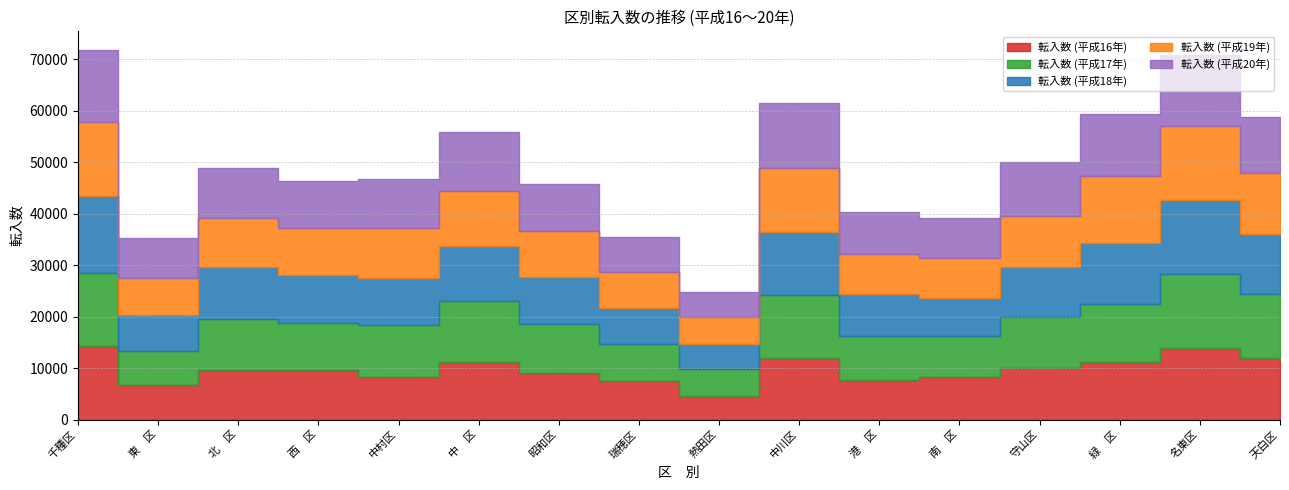

Where is the first local maximum for 転入数 (平成17年)?

北　区